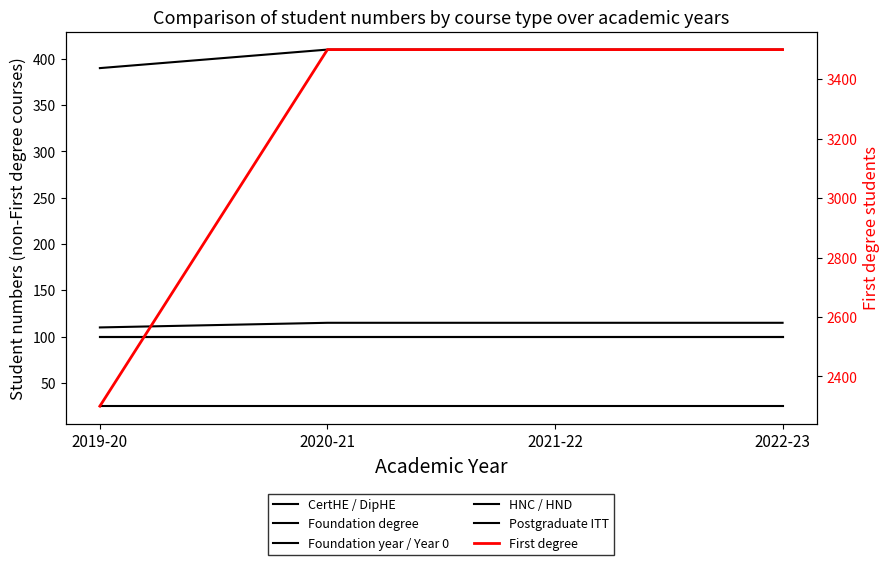

Which series has the largest range (max minus min)?

First degree